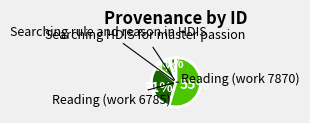

How many segments does this pie chart have?

4